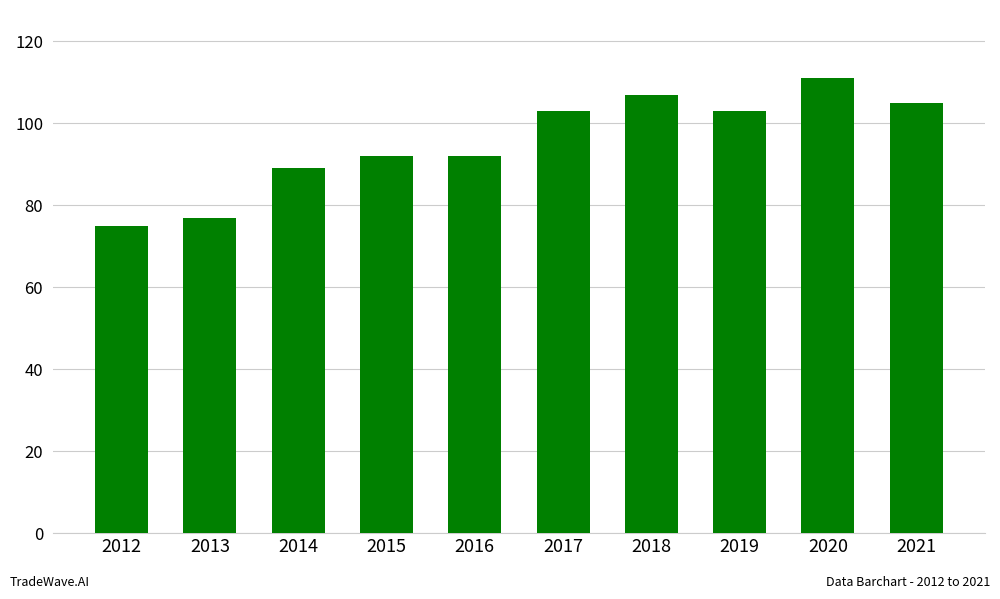

What is the smallest value displayed?

75